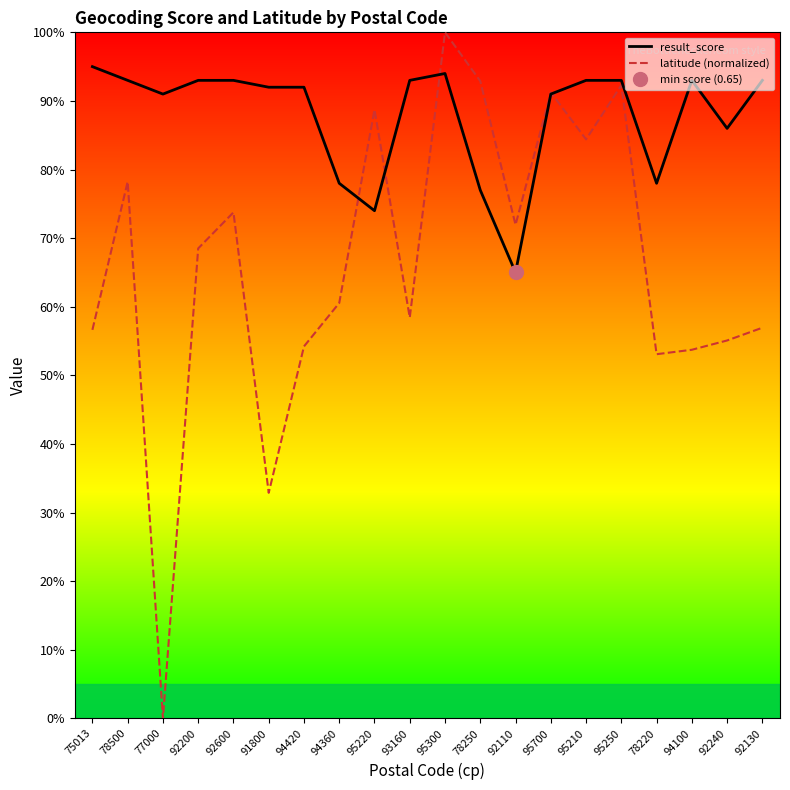

What is the total value across all series at 77000?

0.9